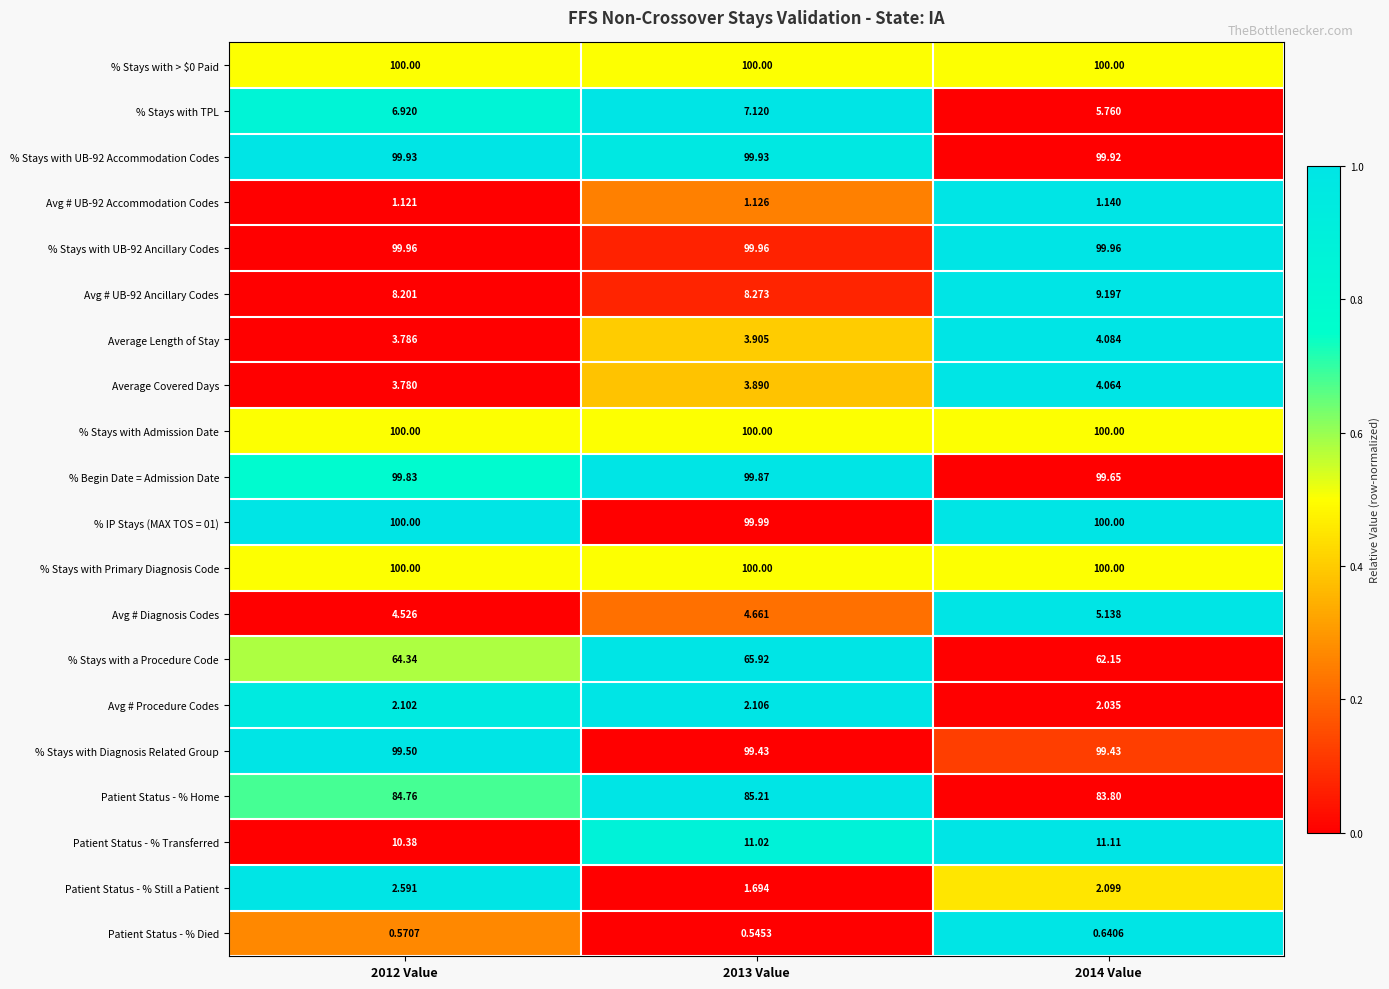

At how many categories does at least one series exceed 0?

3